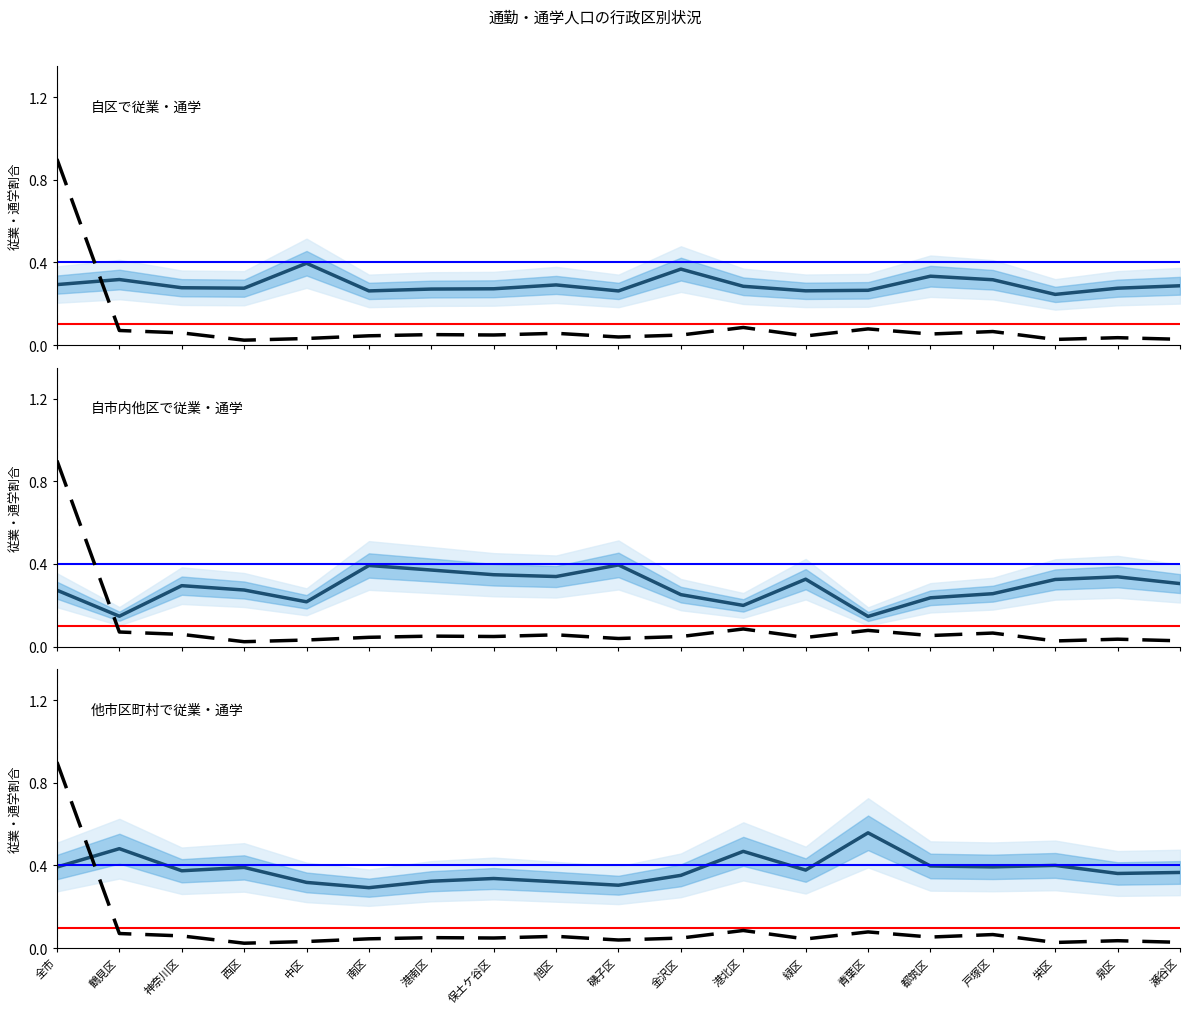

The value of 他市区町村で従業・通学 at 南区 is 0.3. True or false?

True